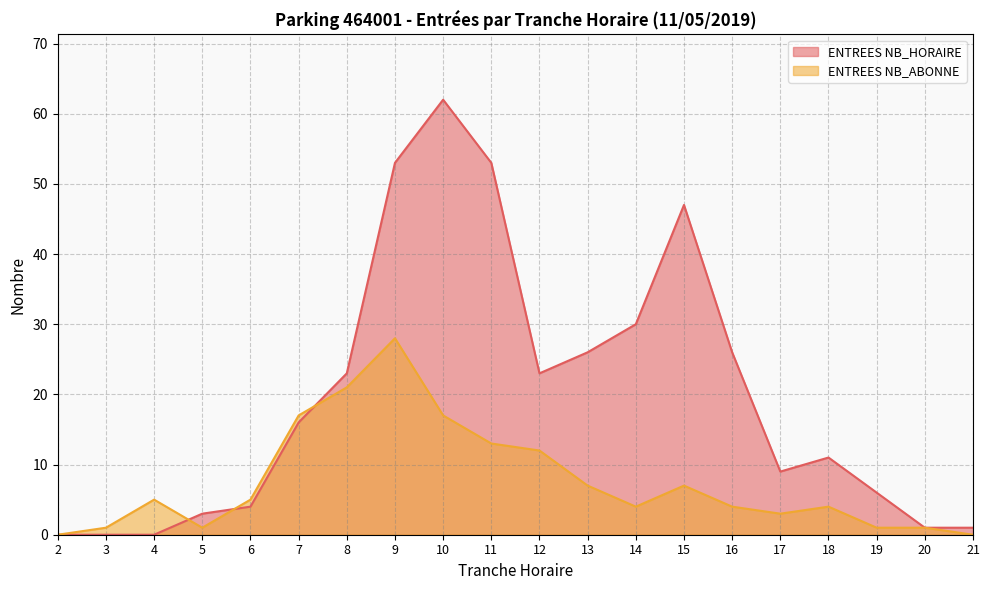

Count the number of data series in this chart.

2